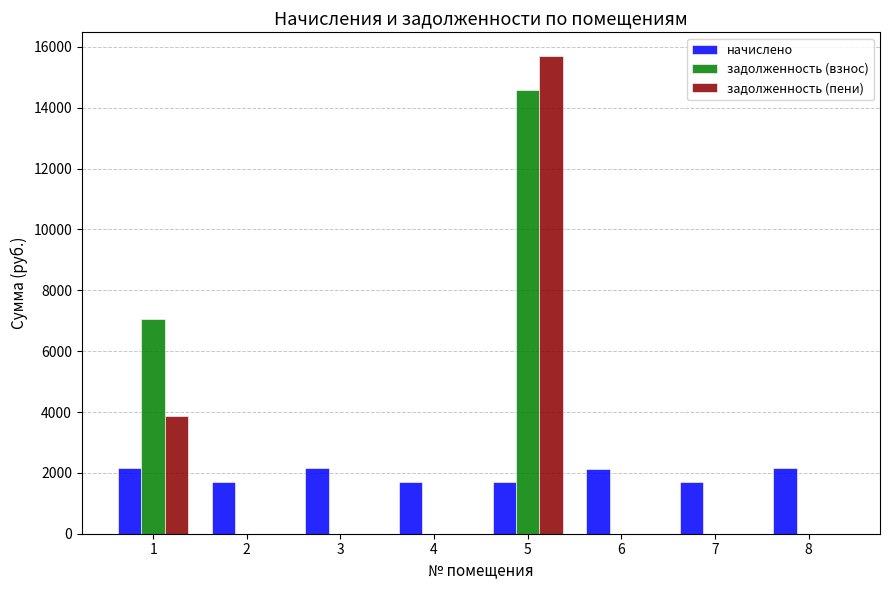

What are all the series names shown in the legend?

начислено, задолженность (взнос), задолженность (пени)